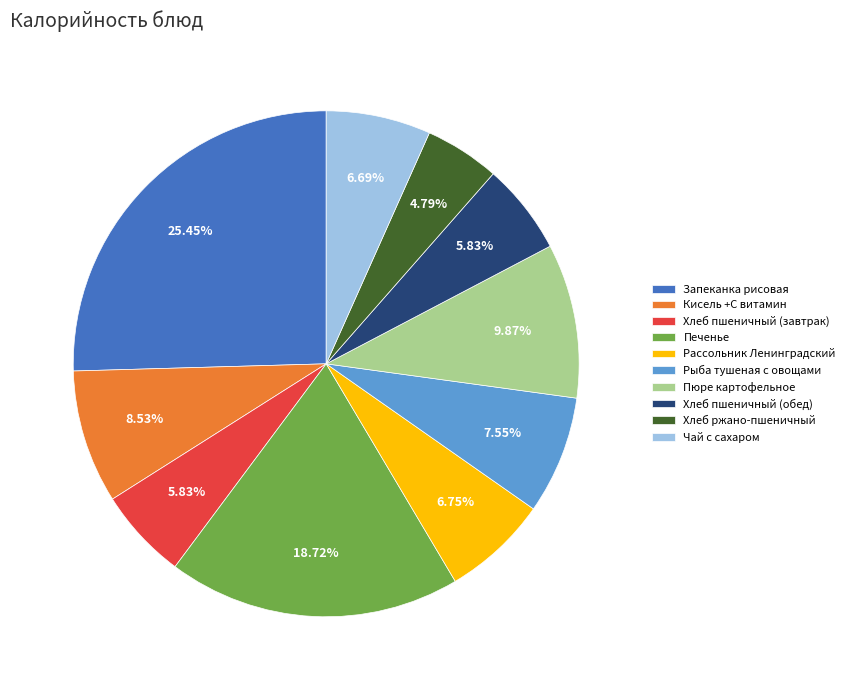

Does Рассольник Ленинградский represent more than half of the total?

No